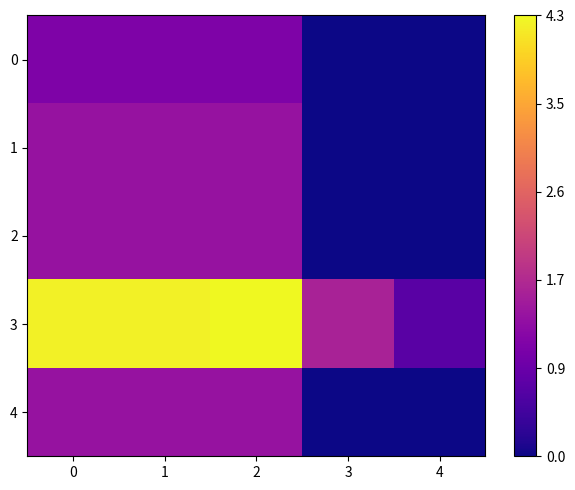

At which category does the chart reach its minimum across all series?

3